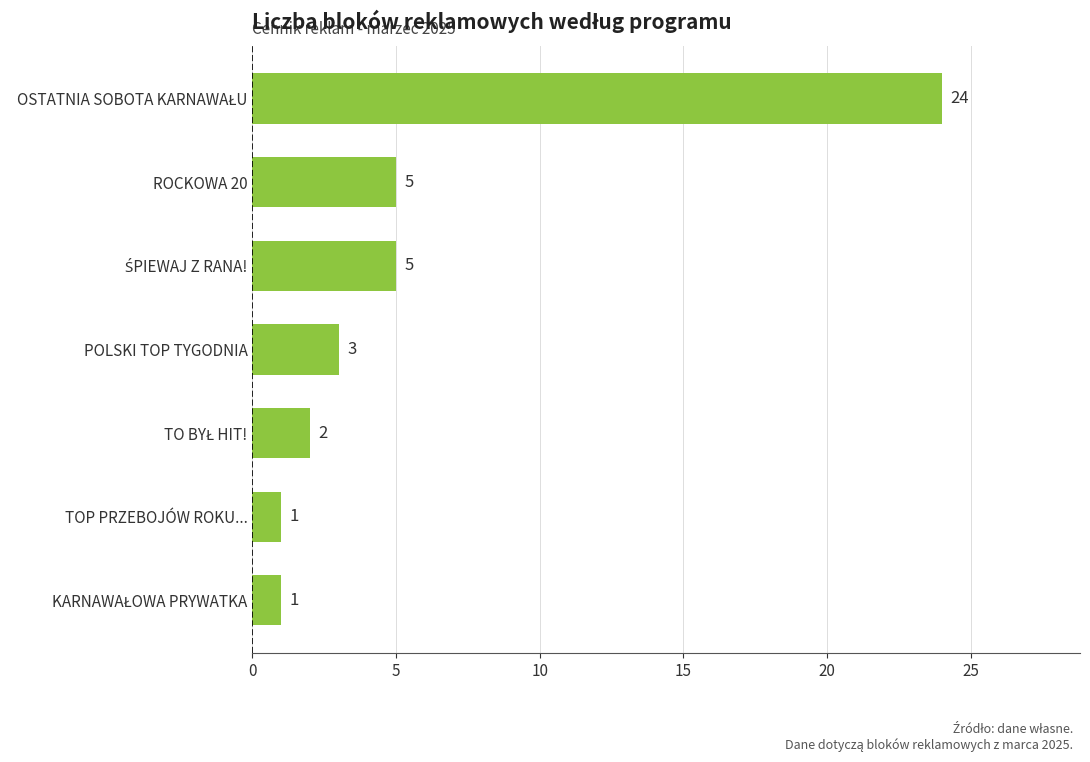

Reading top to bottom, list all the values displayed in this chart.

24	5	5	3	2	1	1